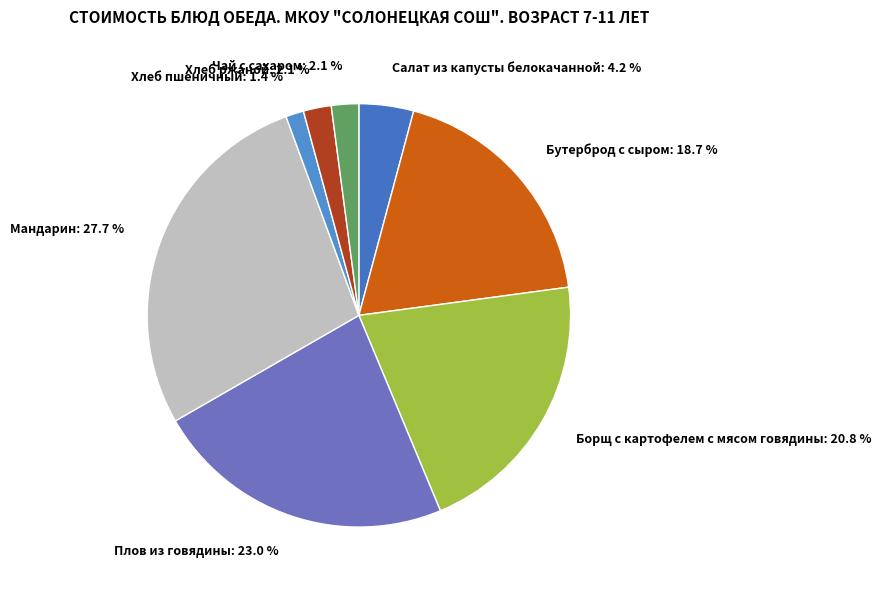

Between Салат из капусты белокачанной and Бутерброд с сыром, which is larger?

Бутерброд с сыром